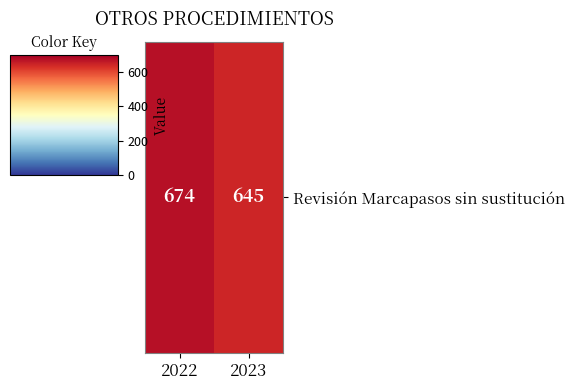

Which label corresponds to the smallest value in the chart?

2023